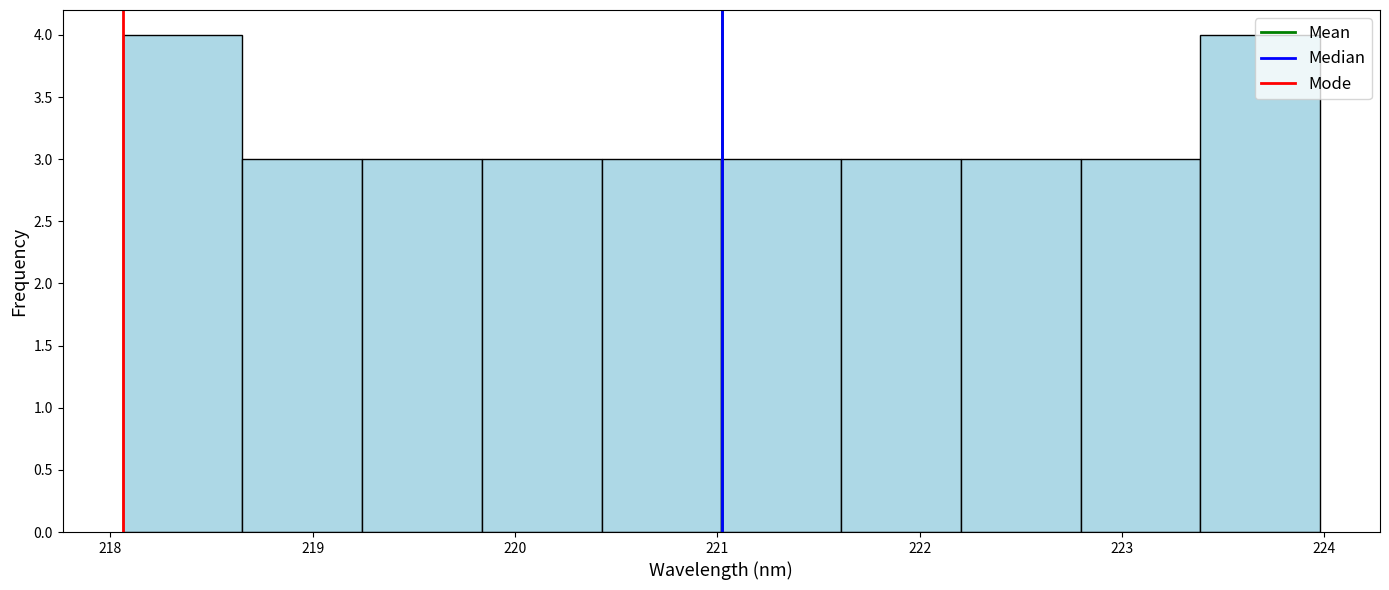

Reading left to right, transcribe this chart: for each bar, give the range it covers on the x-axis and its height. Neither the bar edges nor the heights are printed on the chart, so give them approximately, as read against the axes.

218.1 to 218.7: 4
218.7 to 219.2: 3
219.2 to 219.8: 3
219.8 to 220.4: 3
220.4 to 221.0: 3
221.0 to 221.6: 3
221.6 to 222.2: 3
222.2 to 222.8: 3
222.8 to 223.4: 3
223.4 to 224.0: 4